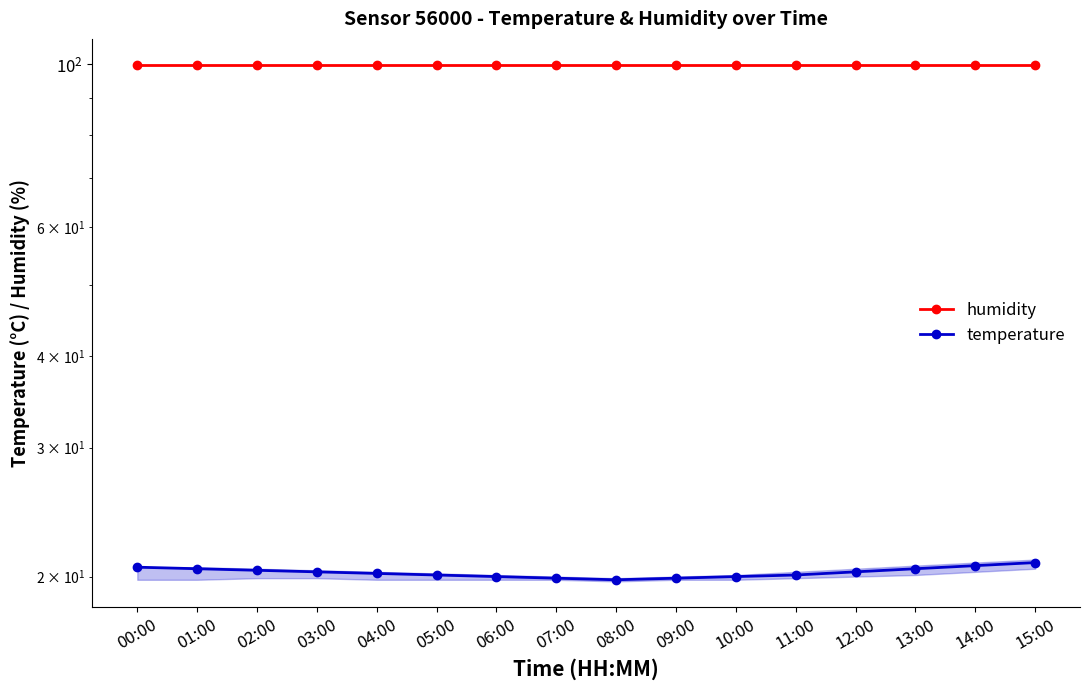

True or false: humidity and temperature intersect in this chart.

False